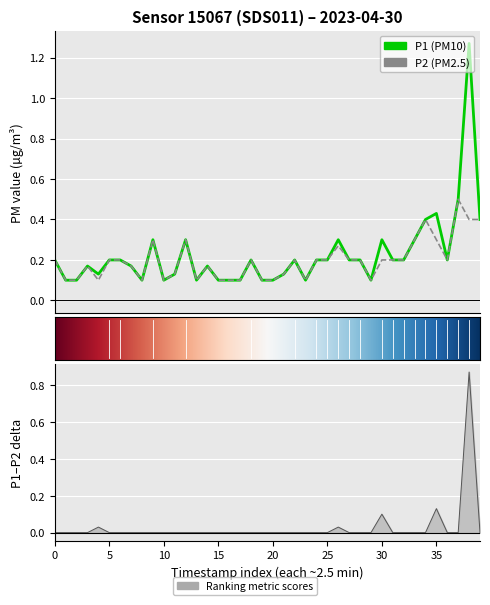

What is the smallest value displayed?

0.1